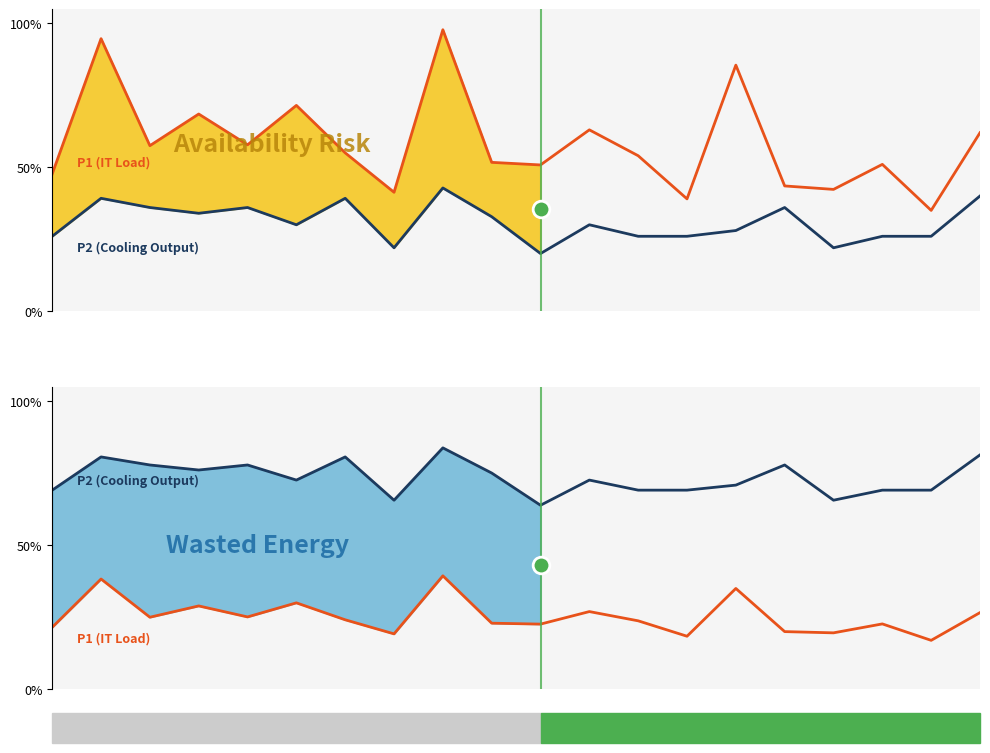

What is the total value across all series at 18?

85.8